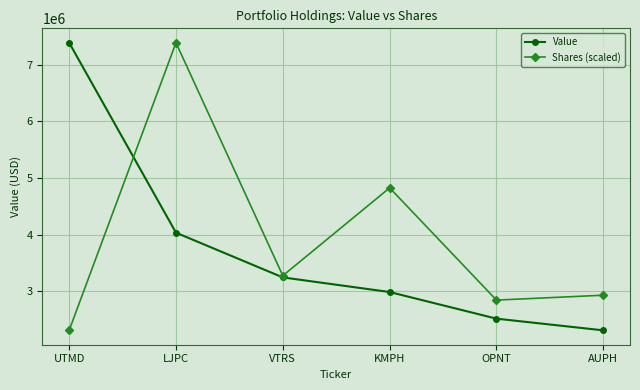

What is the difference between the highest and lowest values at KMPH?

1837825.3